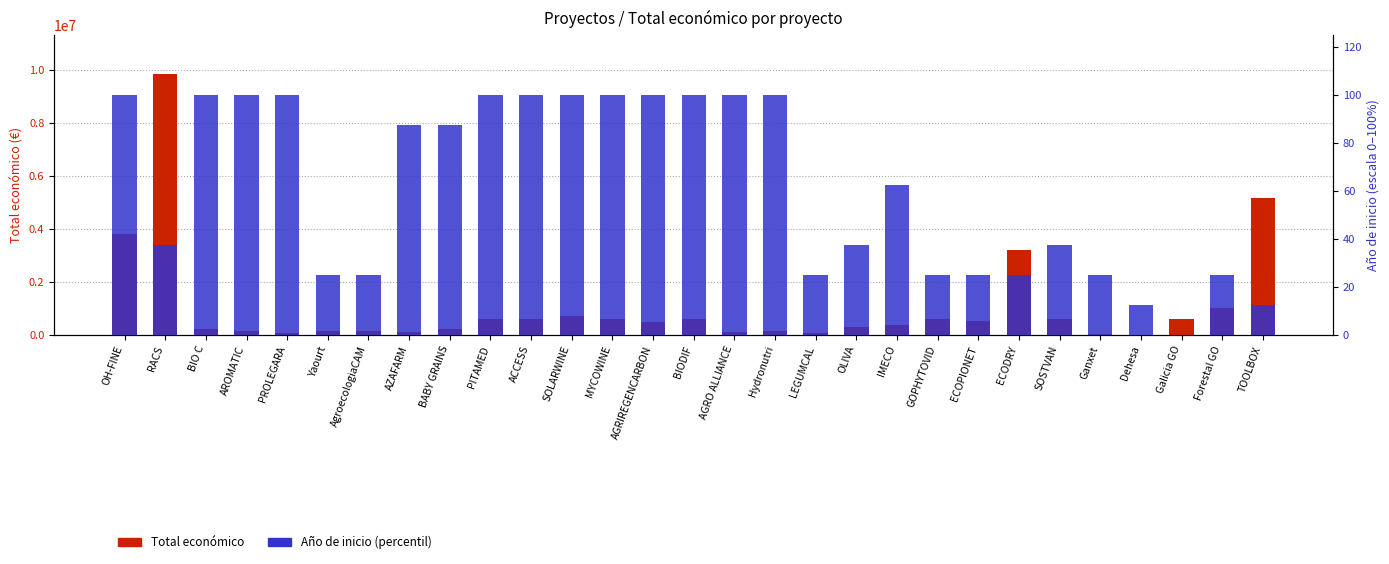

Count the number of data series in this chart.

2